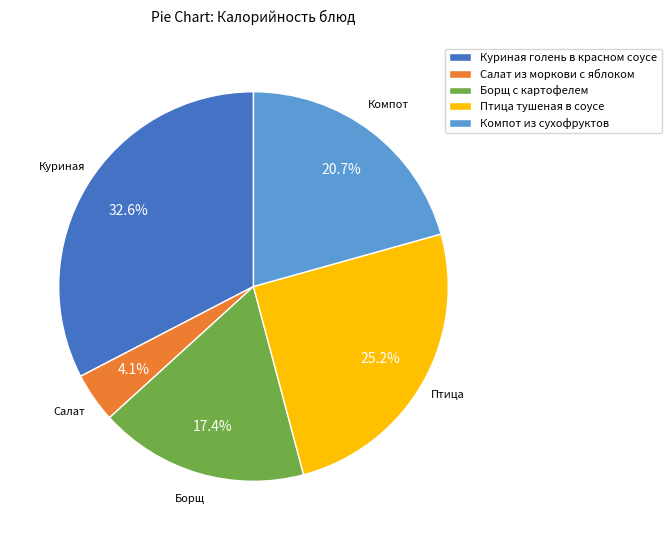

Between Птица тушеная в соусе and Куриная голень в красном соусе, which is larger?

Куриная голень в красном соусе